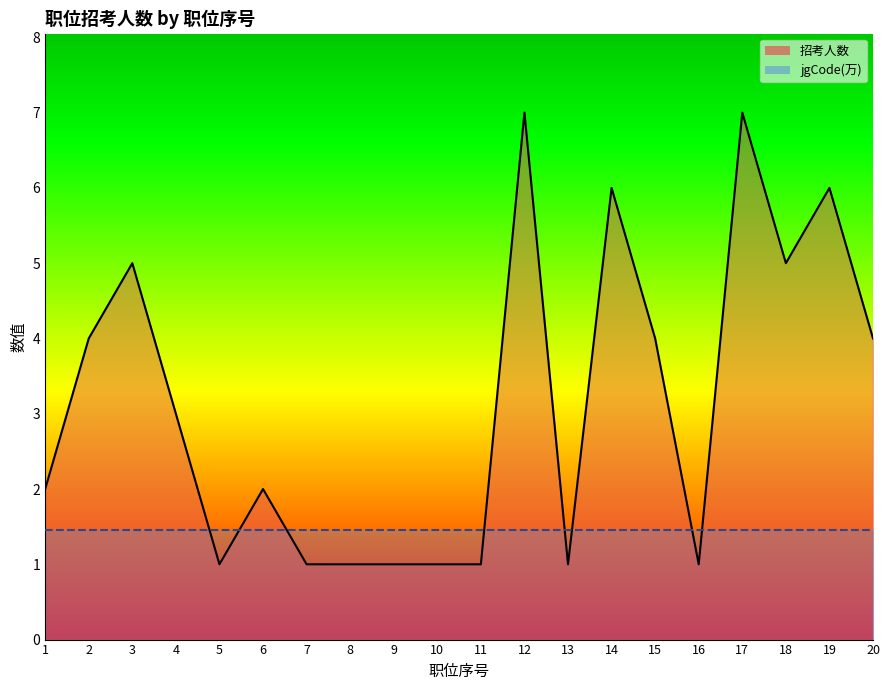

Which series has the widest spread of values?

招考人数_line